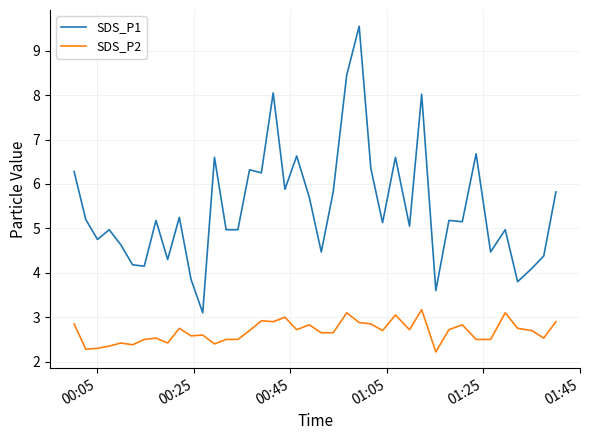

True or false: SDS_P1 and SDS_P2 cross at least once.

False